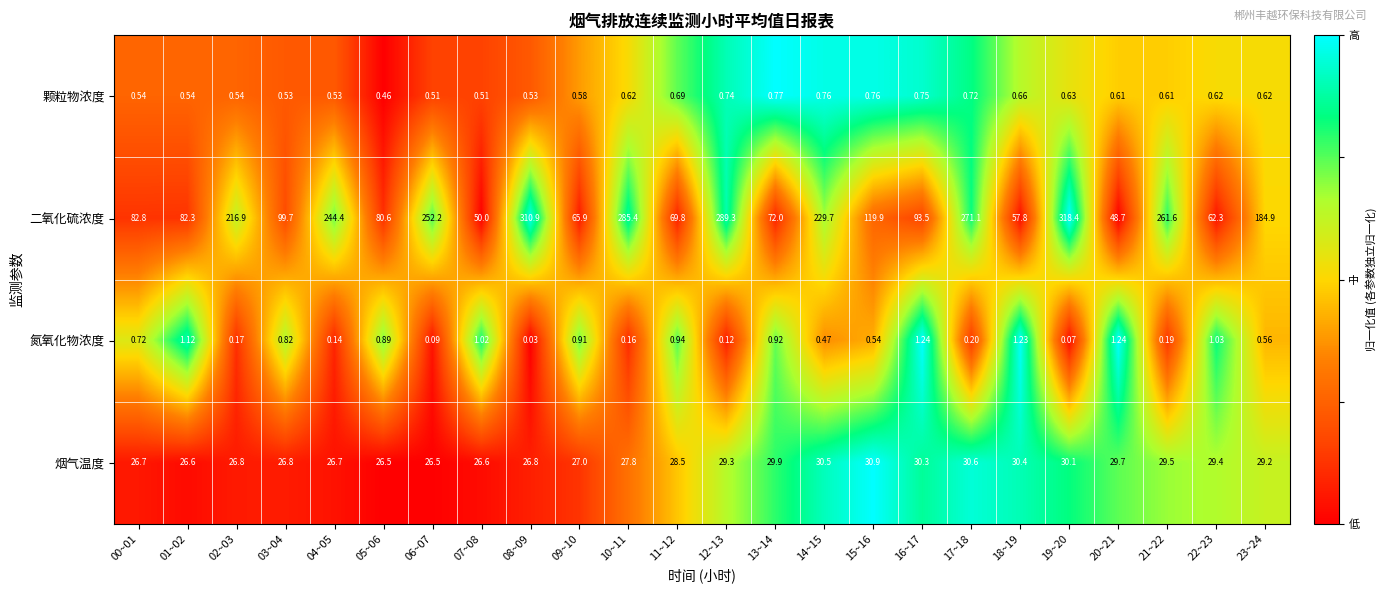

Which series has the widest spread of values?

二氧化硫浓度